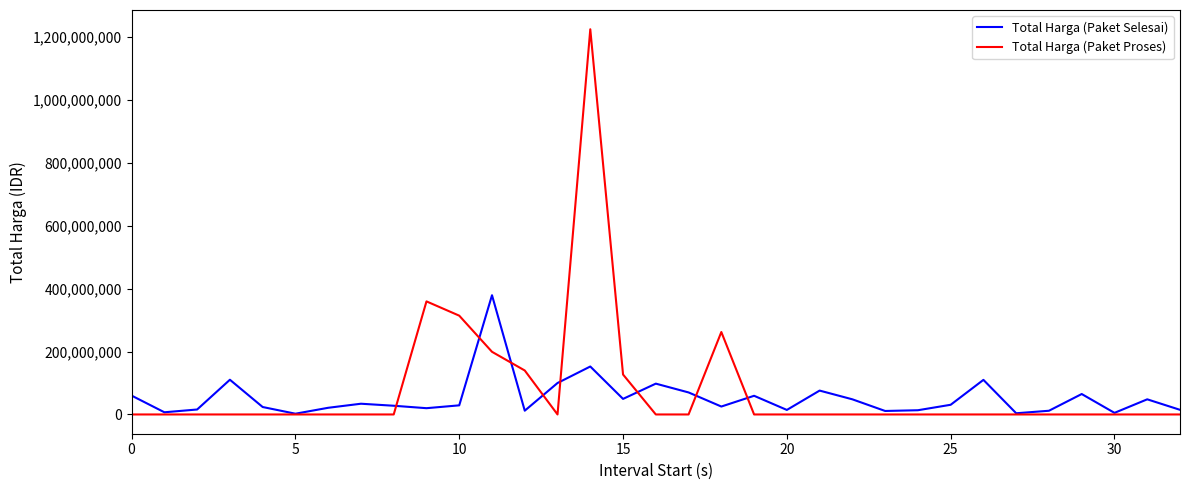

List the series in order of their overall mean, highest first.

Total Harga (Paket Proses), Total Harga (Paket Selesai)